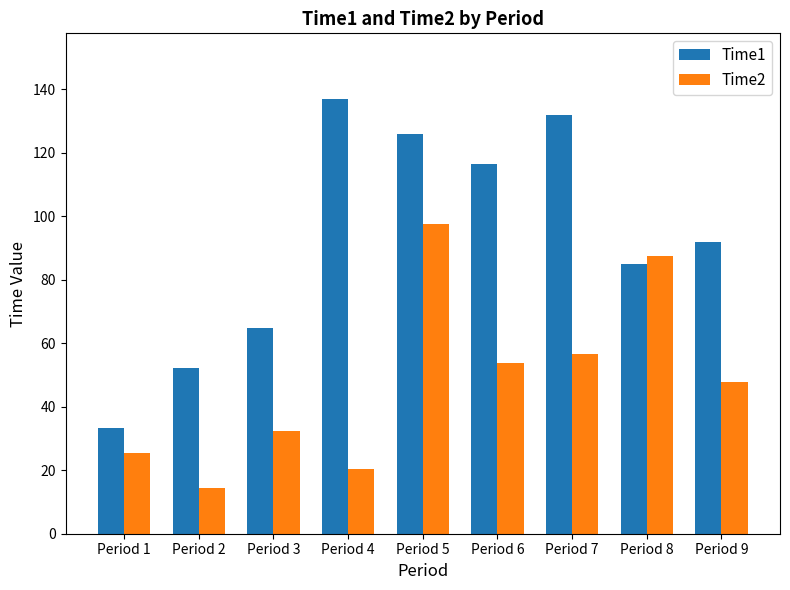

At which label does Time2 first exceed 47?

Period 5